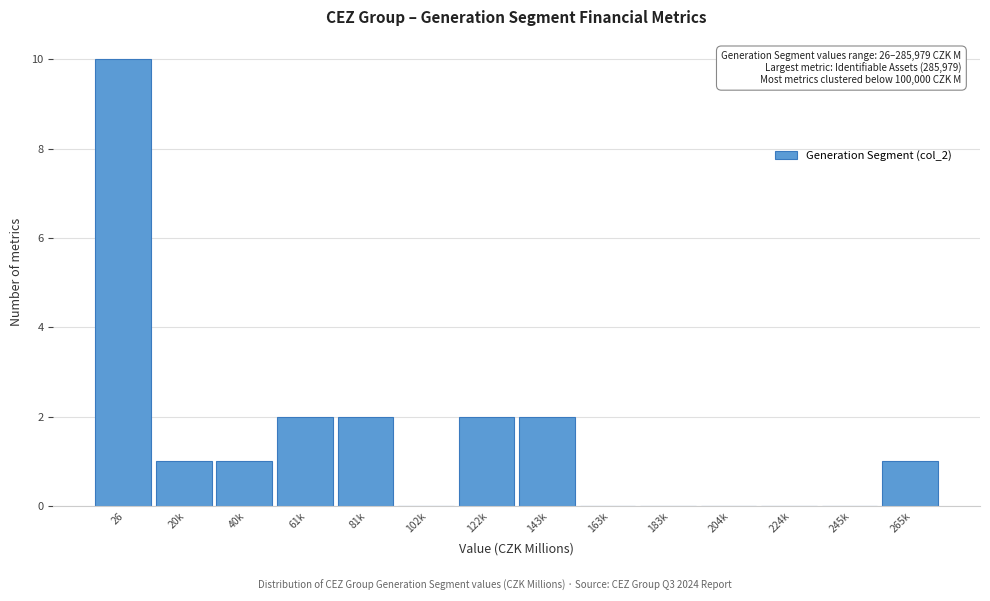

Reading left to right, extract all data points from this chart.

26=10	20k=1	40k=1	61k=2	81k=2	102k=0	122k=2	143k=2	163k=0	183k=0	204k=0	224k=0	245k=0	265k=1